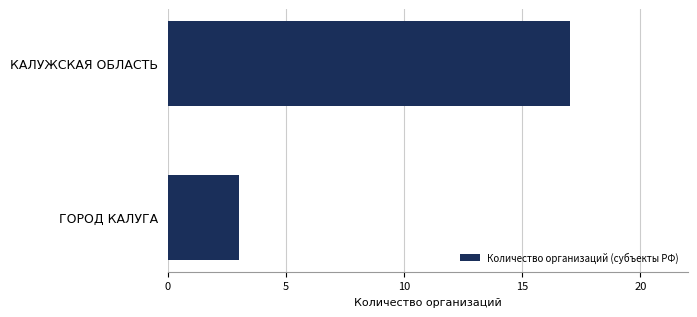

The chart shows a value of 11 at КАЛУЖСКАЯ ОБЛАСТЬ. True or false?

False